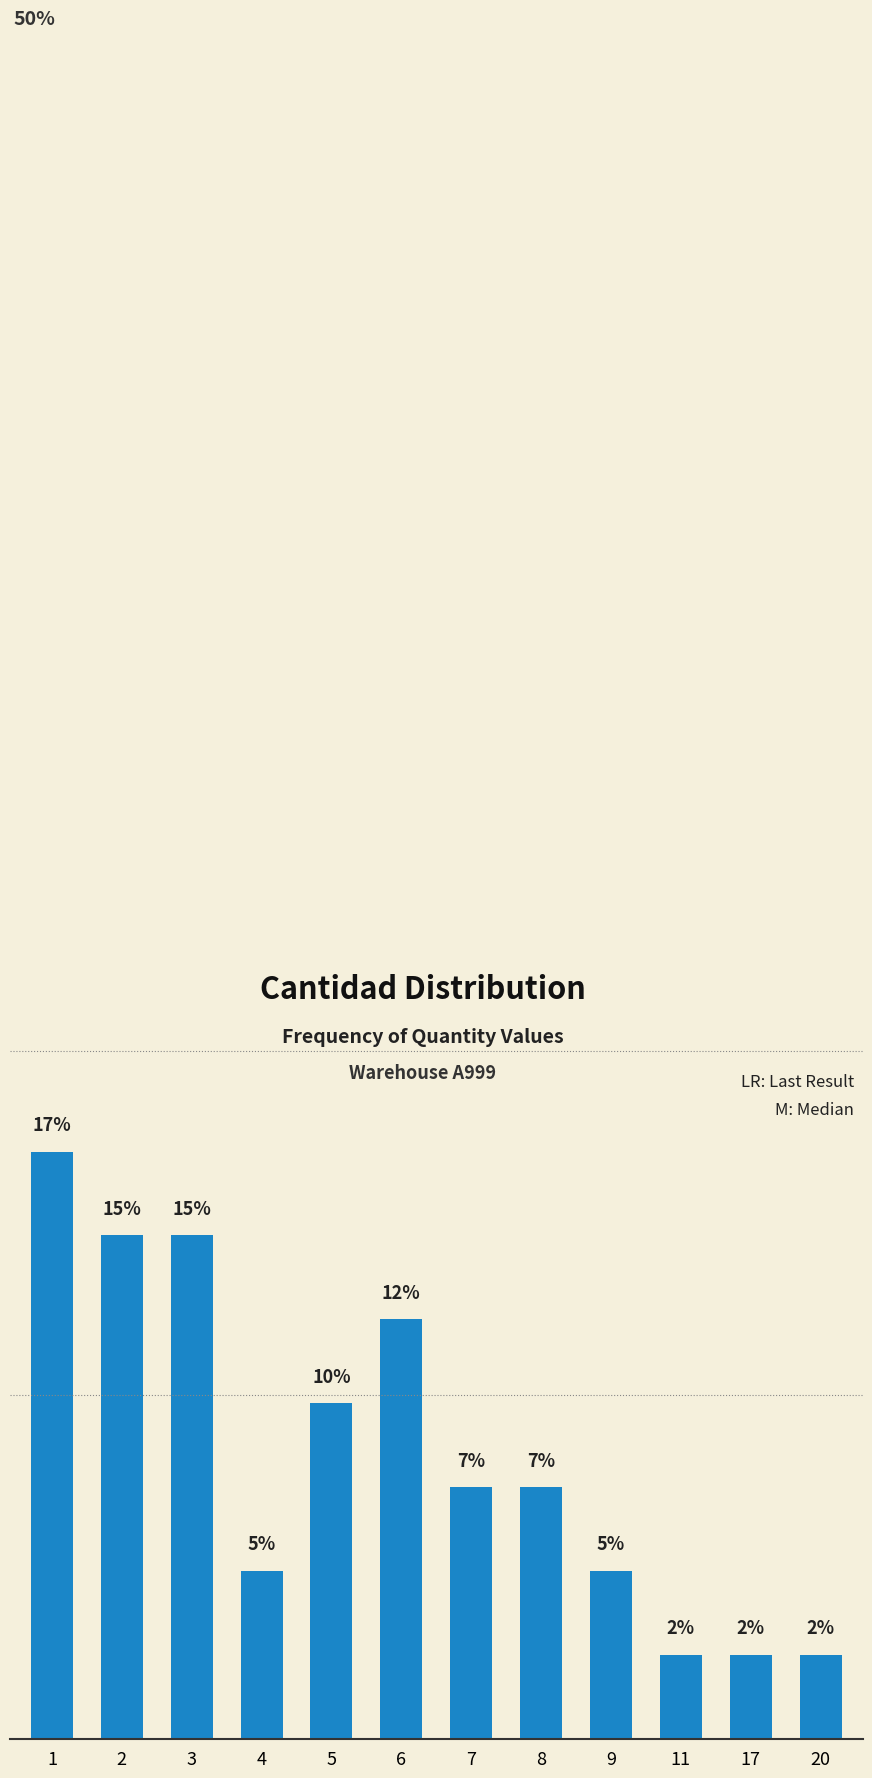

List the labels in order of value, smallest first.

11, 17, 20, 4, 9, 7, 8, 5, 6, 2, 3, 1